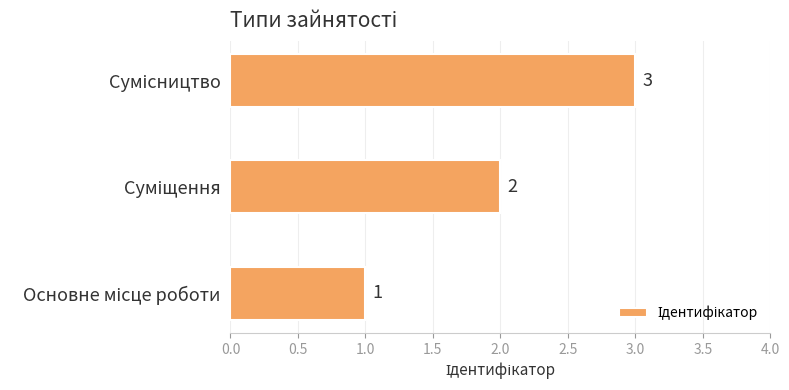

What is the sum of all values?

6